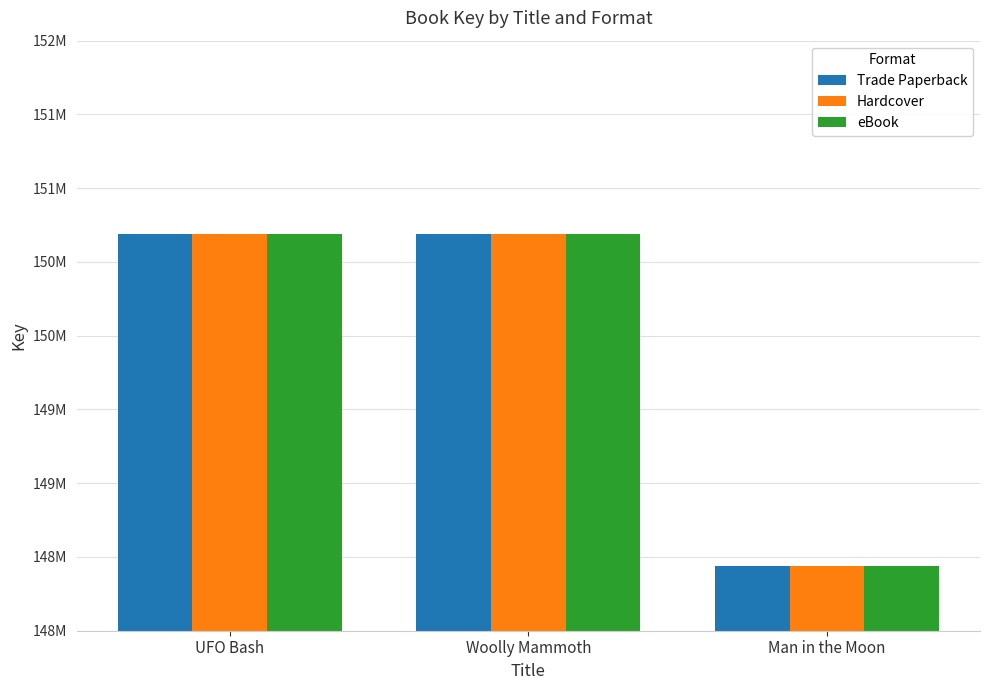

What is the label of the 3rd bar from the right?

UFO Bash